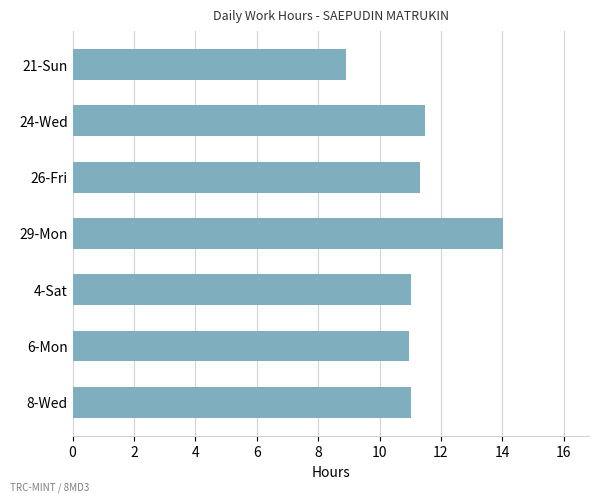

What is the ratio of the value at 26-Fri to the value at 24-Wed?

1.0